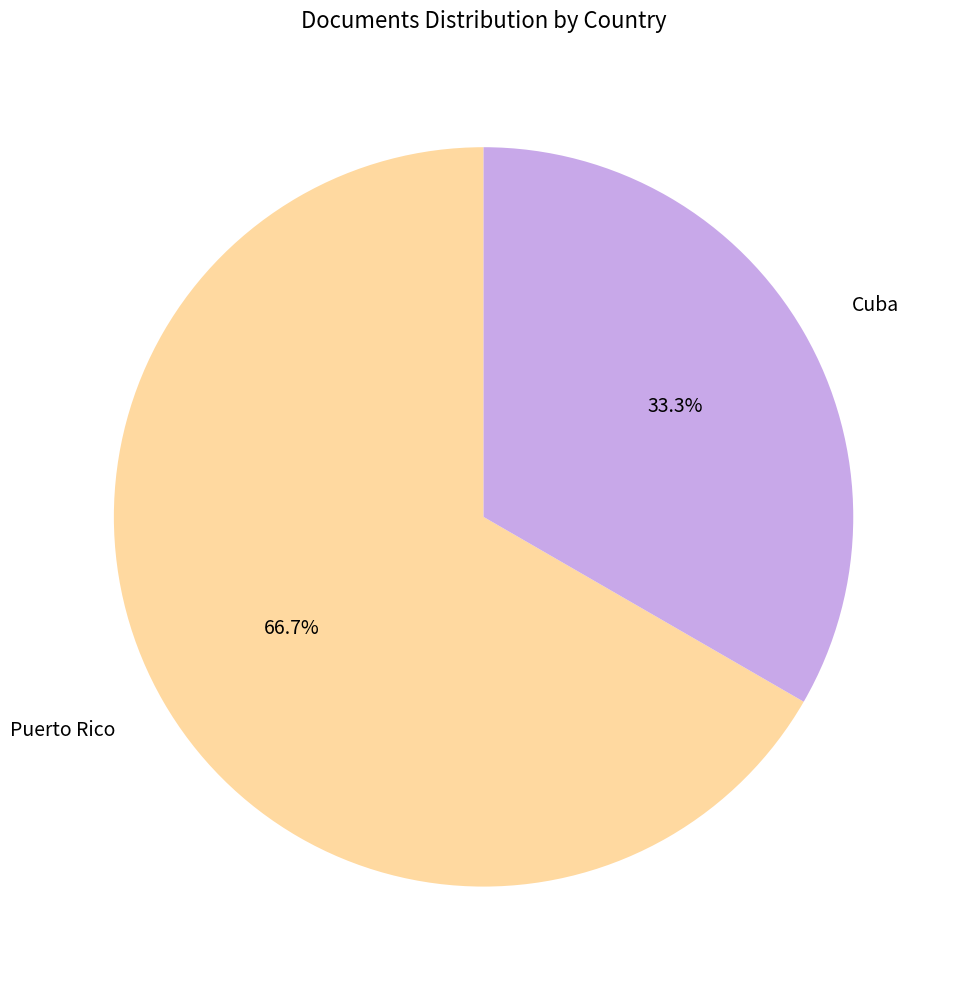

The Cuba slice represents 33% of the pie. True or false?

True